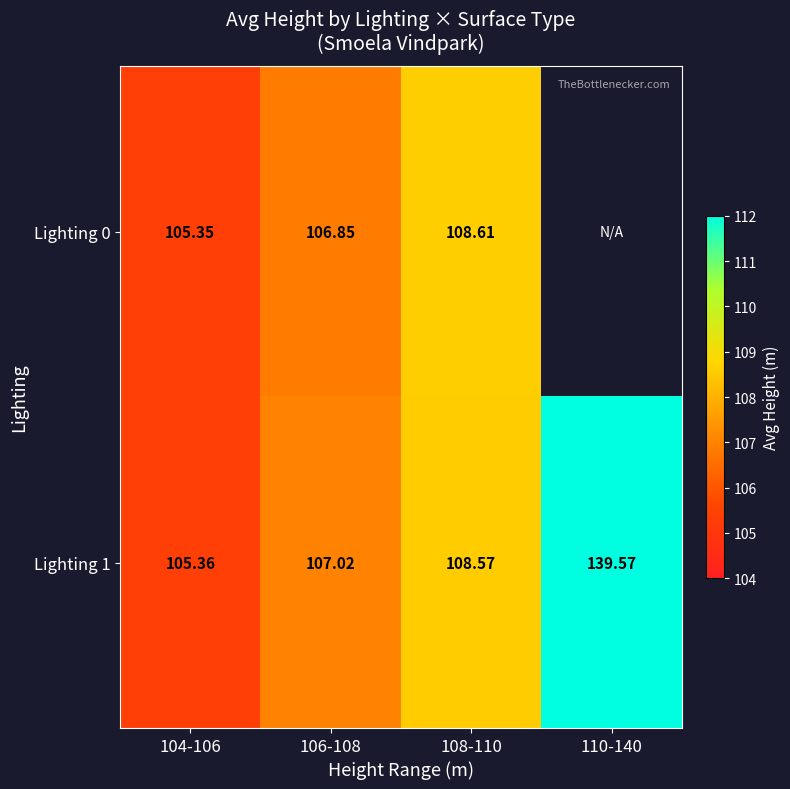

Is it true that Lighting 0 equals 172.7 at 108-110?

False